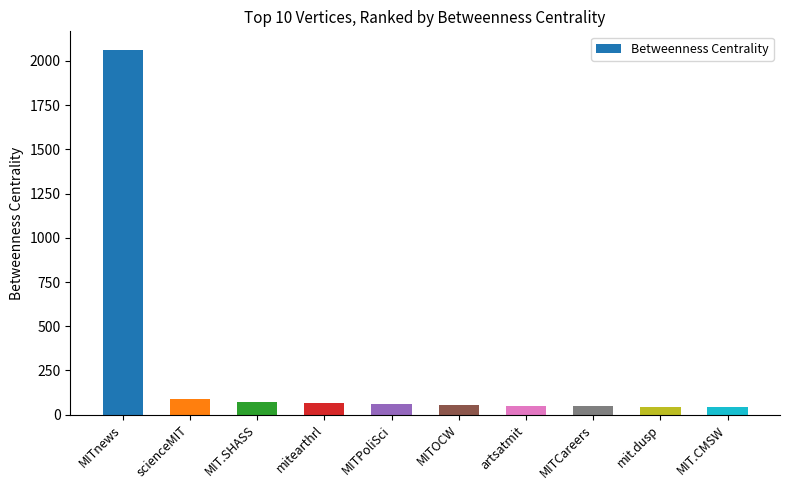

Where does the data first go above 61?

MITnews